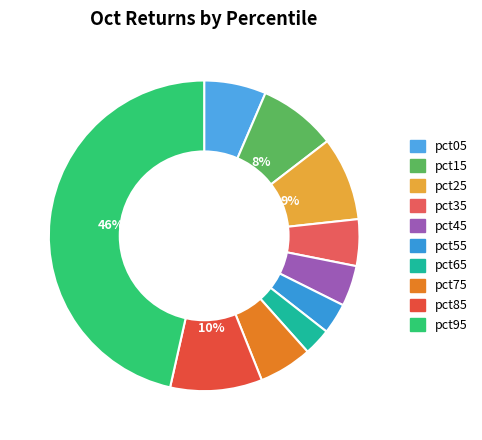

To the nearest percent, what is the combined percentage of pct45 and pct05?

11%